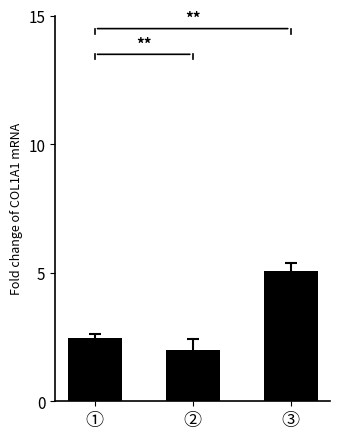

What value does the data have at ①?

2.5